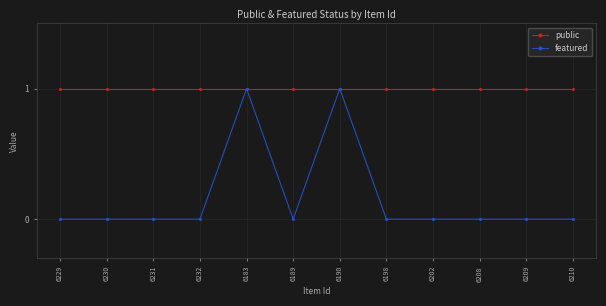

What is the maximum value shown in the chart?

1